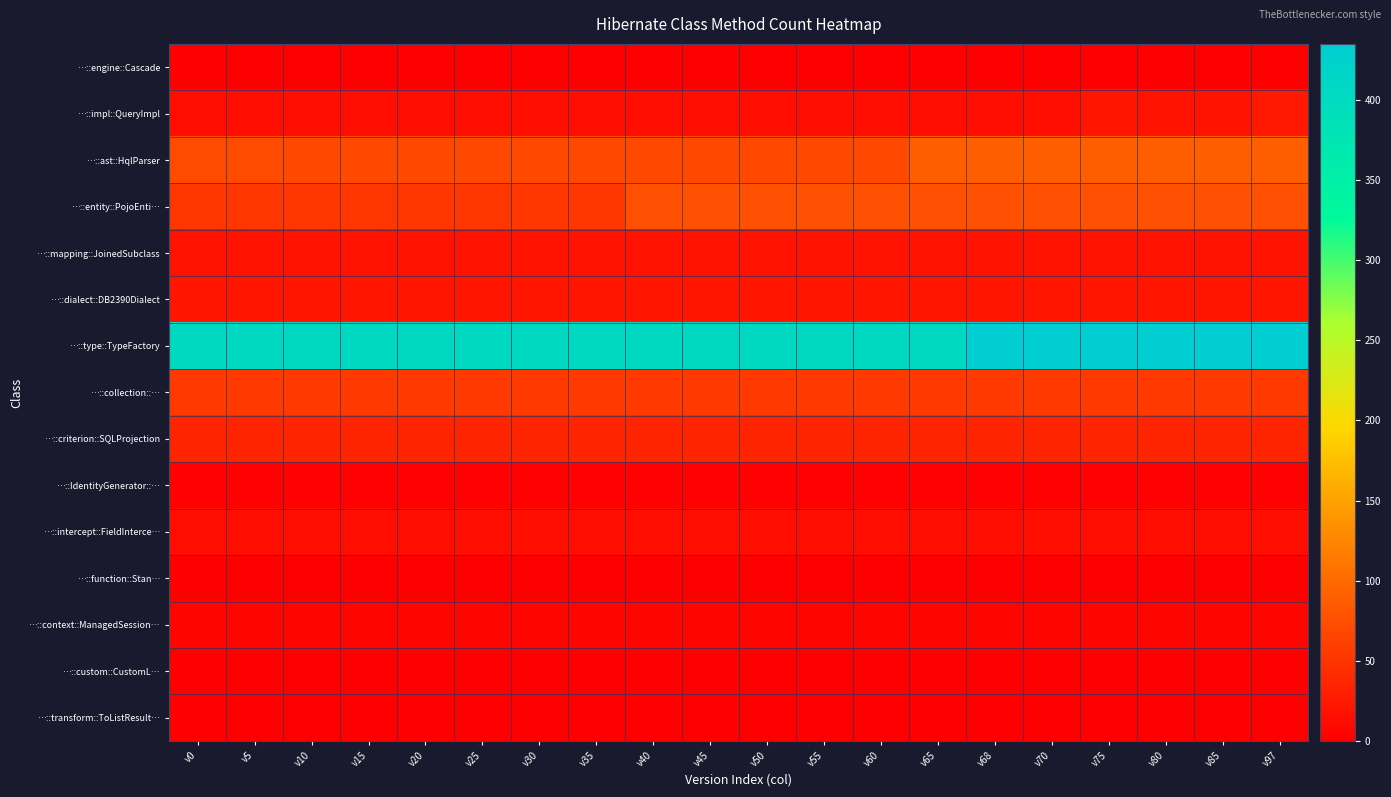

What is the difference between the highest and lowest values at v65?

406